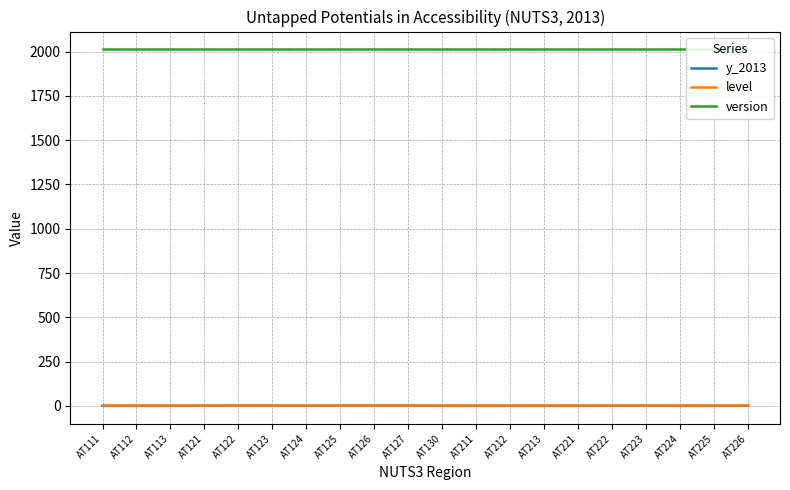

At how many categories does at least one series exceed 1497?

20